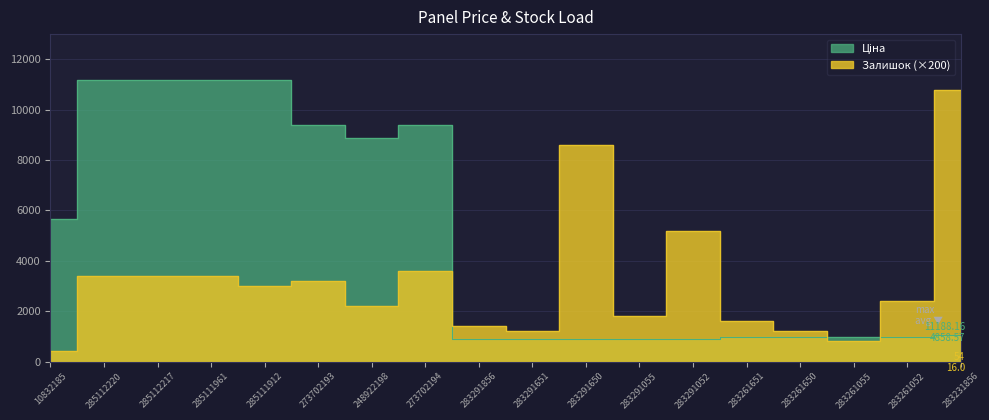

Is the value of Ціна at 248922198 greater than the value of Залишок at 283261052?

Yes